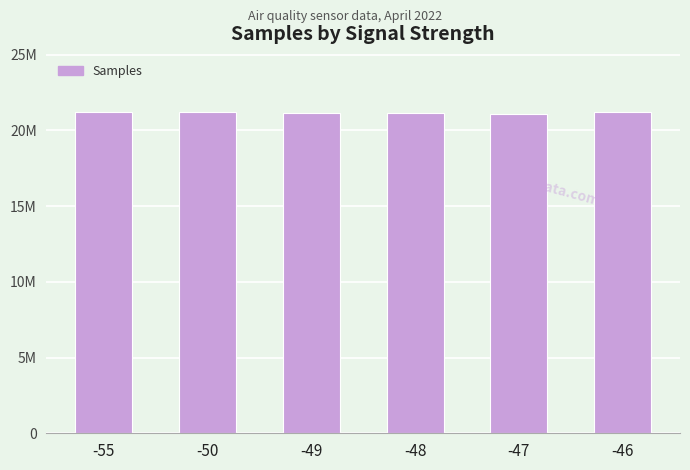

Does the chart contain any negative values?

No